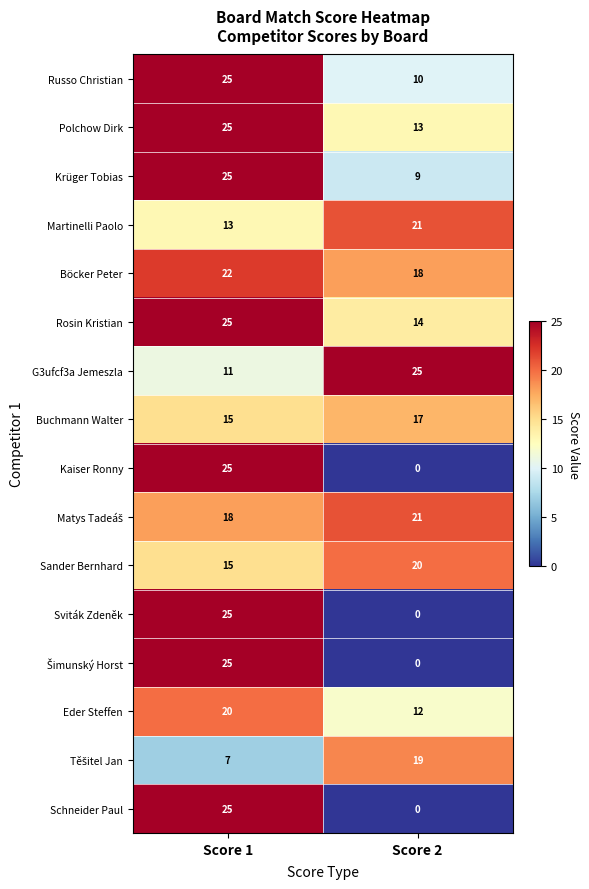

What is the spread (max minus min) of values at Score 2?

25